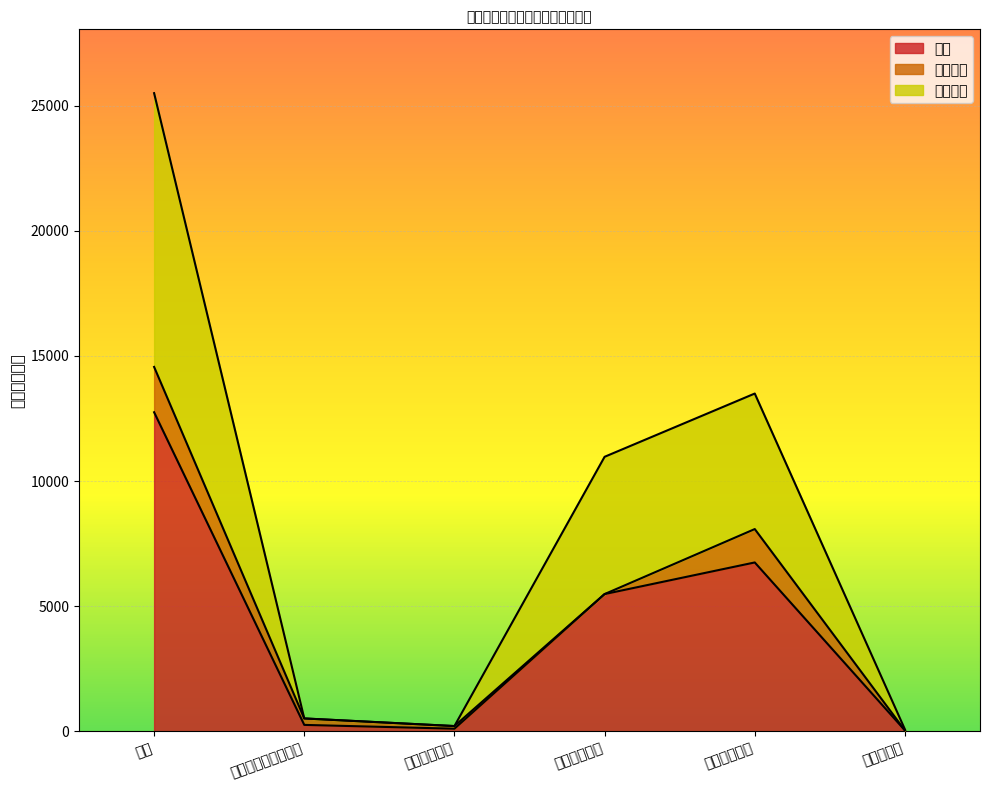

What is the greatest value displayed?

25496.5